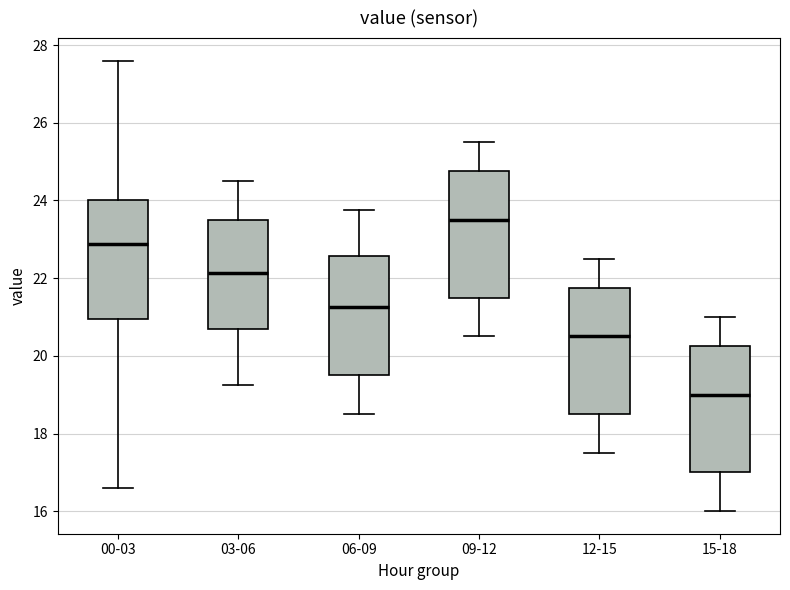

Reading left to right, read every box against the y-axis: the position of its median line, the range the box covers, and the ends of its whiskers. The values are not printed on the chart, so give them approximately, as read against the axis.

00-03: median 22.8, box 21.0 to 24.0, whiskers 16.6 to 27.6
03-06: median 22.2, box 20.6 to 23.6, whiskers 19.2 to 24.6
06-09: median 21.2, box 19.6 to 22.6, whiskers 18.6 to 23.8
09-12: median 23.6, box 21.6 to 24.8, whiskers 20.6 to 25.6
12-15: median 20.6, box 18.6 to 21.8, whiskers 17.6 to 22.6
15-18: median 19.0, box 17.0 to 20.2, whiskers 16.0 to 21.0